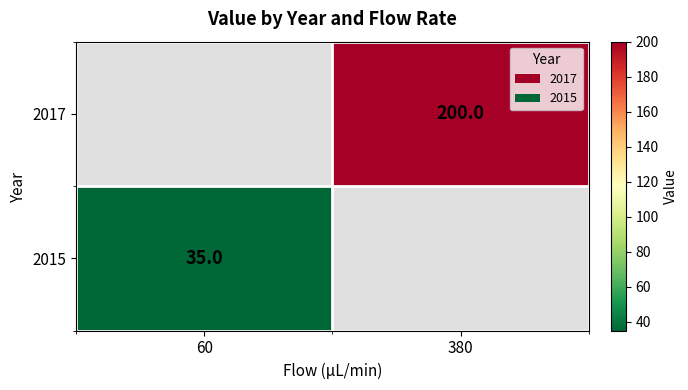

The 2017 series shows 78 at 380. True or false?

False